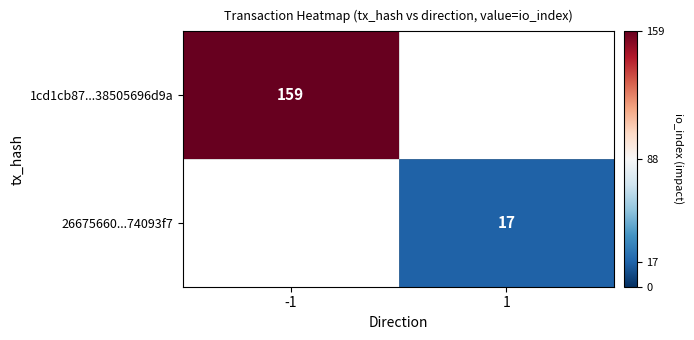

Is it true that 26675660...74093f7 equals 17 at 1?

True